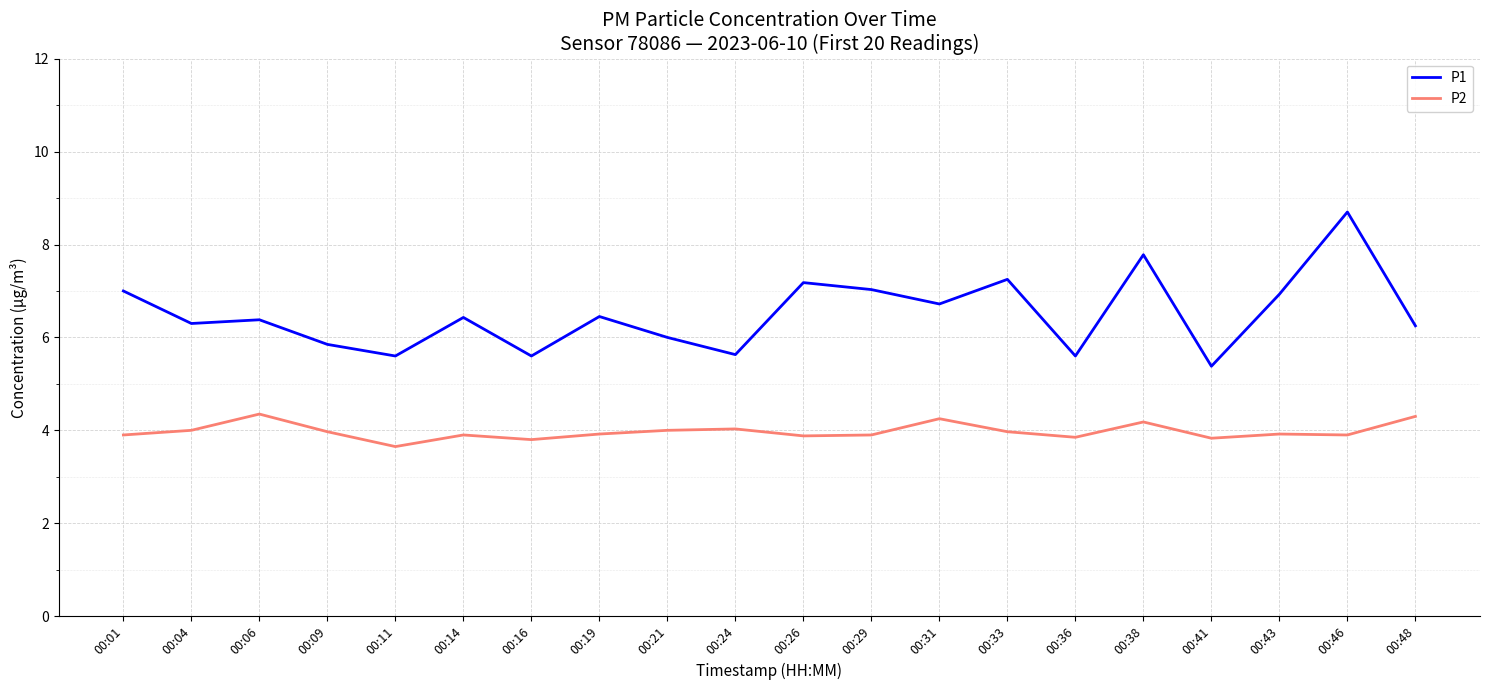

What are all the series names shown in the legend?

P1, P2